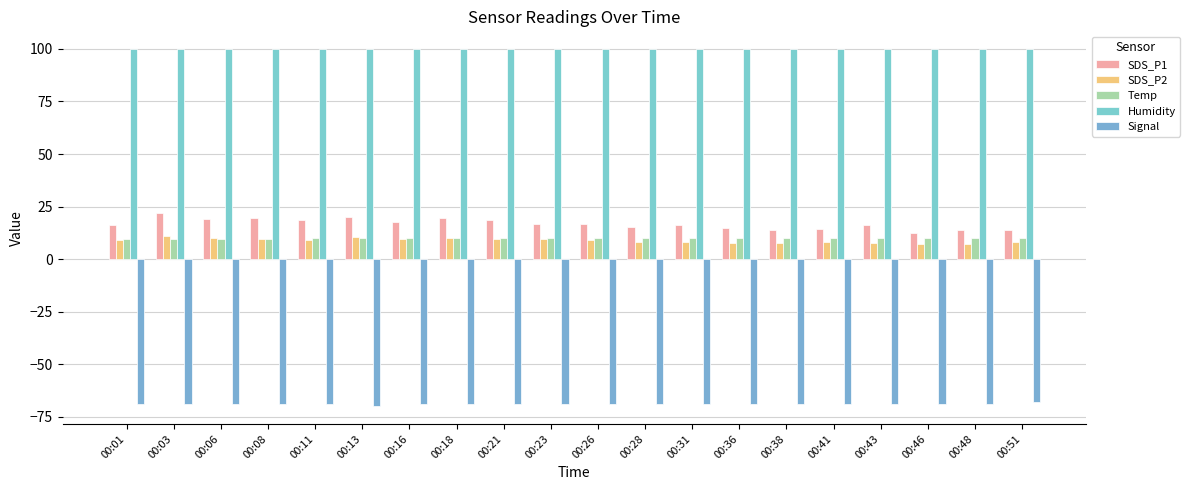

What is the average value of the Signal series?

-69.0